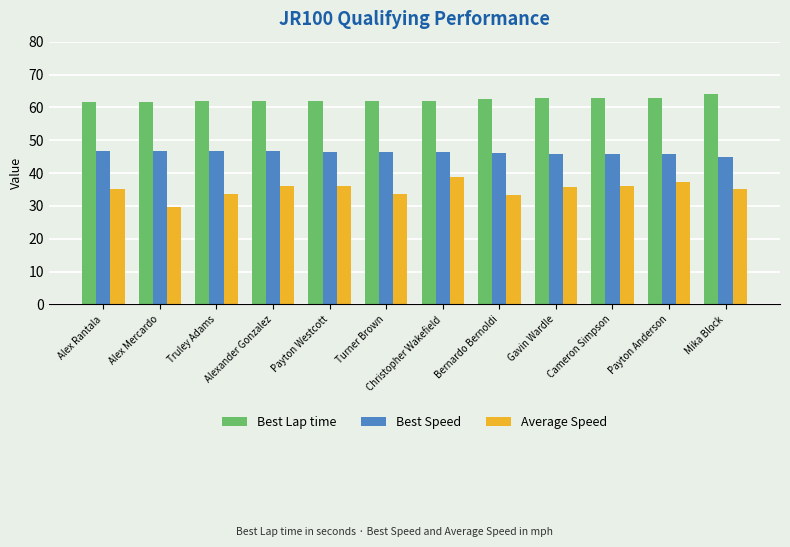

List the series in order of their peak value, highest first.

Best Lap time, Best Speed, Average Speed